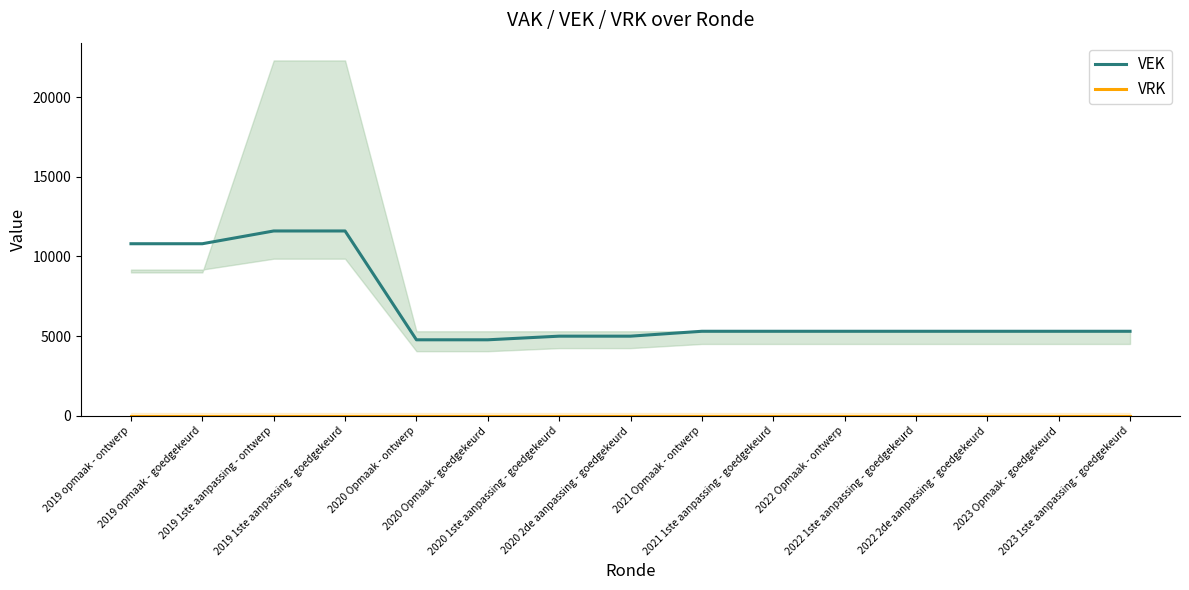

Reading left to right, transcribe all the data shown in this chart.

VEK: 2019 opmaak - ontwerp=10800	2019 opmaak - goedgekeurd=10800	2019 1ste aanpassing - ontwerp=11601	2019 1ste aanpassing - goedgekeurd=11601	2020 Opmaak - ontwerp=4772	2020 Opmaak - goedgekeurd=4772	2020 1ste aanpassing - goedgekeurd=5000	2020 2de aanpassing - goedgekeurd=5000	2021 Opmaak - ontwerp=5307	2021 1ste aanpassing - goedgekeurd=5307	2022 Opmaak - ontwerp=5307	2022 1ste aanpassing - goedgekeurd=5307	2022 2de aanpassing - goedgekeurd=5307	2023 Opmaak - goedgekeurd=5307	2023 1ste aanpassing - goedgekeurd=5307
VRK: 2019 opmaak - ontwerp=0	2019 opmaak - goedgekeurd=0	2019 1ste aanpassing - ontwerp=0	2019 1ste aanpassing - goedgekeurd=0	2020 Opmaak - ontwerp=0	2020 Opmaak - goedgekeurd=0	2020 1ste aanpassing - goedgekeurd=0	2020 2de aanpassing - goedgekeurd=0	2021 Opmaak - ontwerp=0	2021 1ste aanpassing - goedgekeurd=0	2022 Opmaak - ontwerp=0	2022 1ste aanpassing - goedgekeurd=0	2022 2de aanpassing - goedgekeurd=0	2023 Opmaak - goedgekeurd=0	2023 1ste aanpassing - goedgekeurd=0